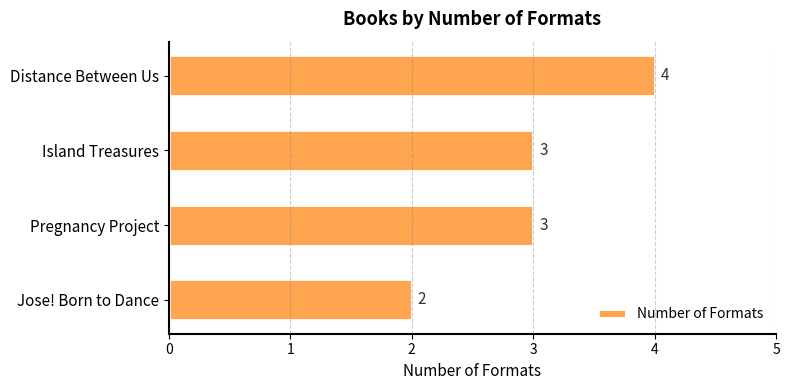

Are the bars horizontal?

Yes